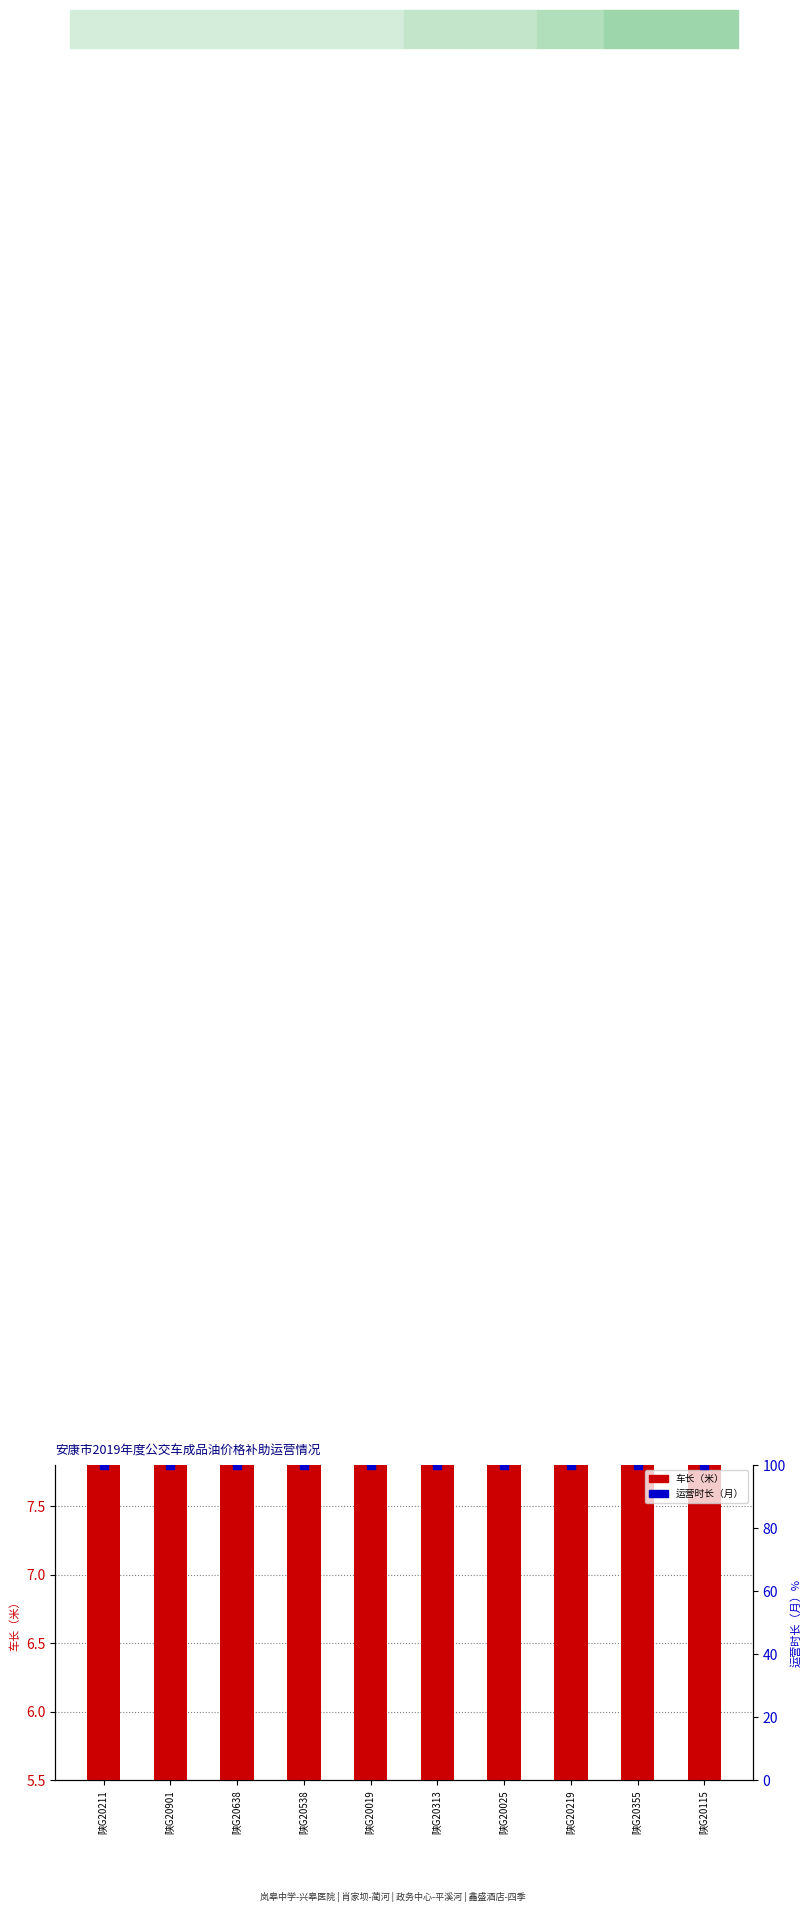

Which series has the largest total across all categories?

运营时长（月）